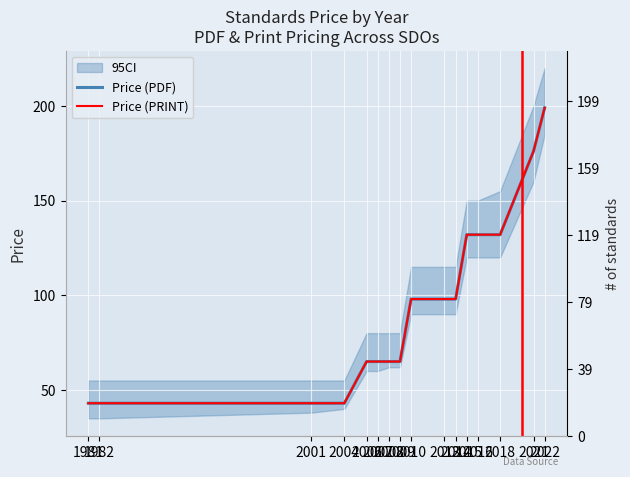

How many data points in Price (PRINT) are above 98?

5